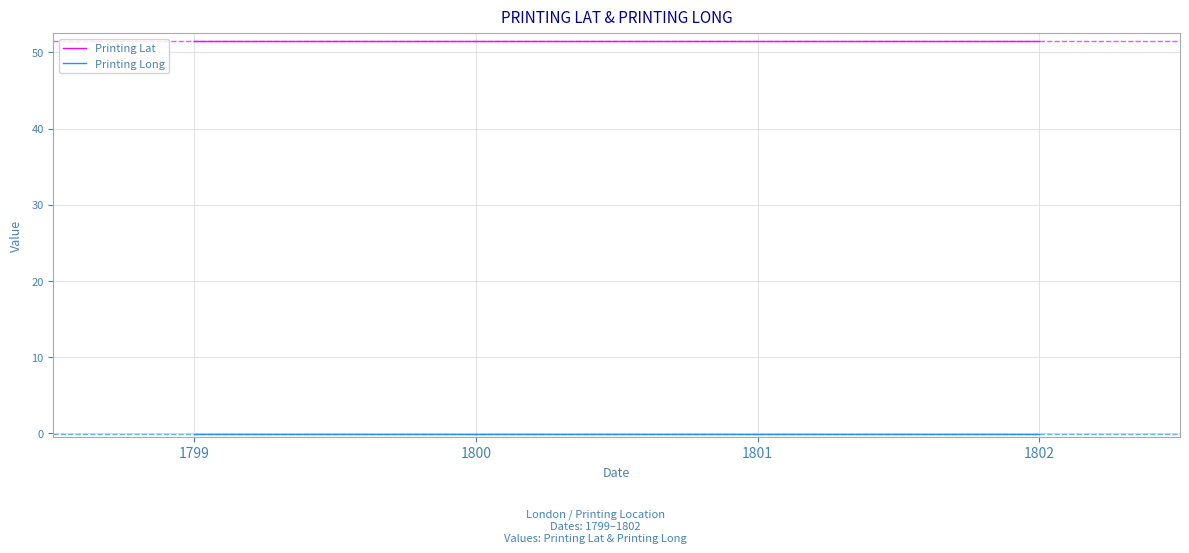

Rank the categories by Printing Lat value from lowest to highest.

1799, 1800, 1801, 1801, 1802